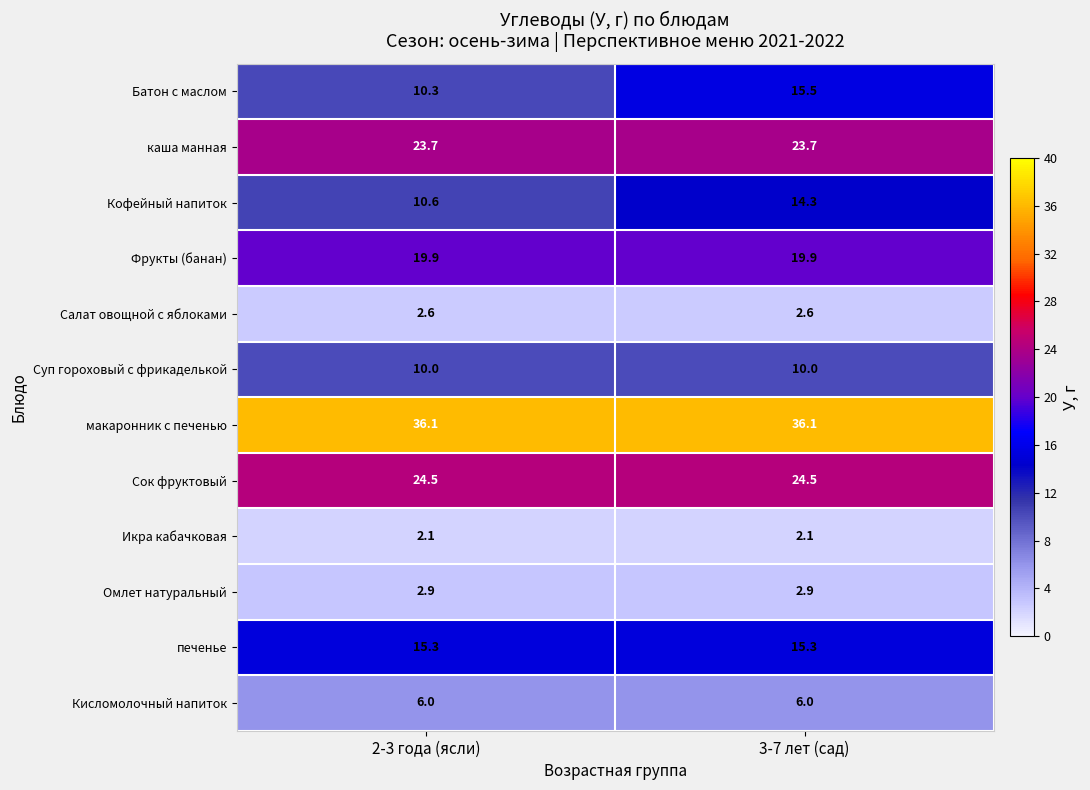

The value of Фрукты (банан) at 3-7 лет (сад) is 19.9. True or false?

True